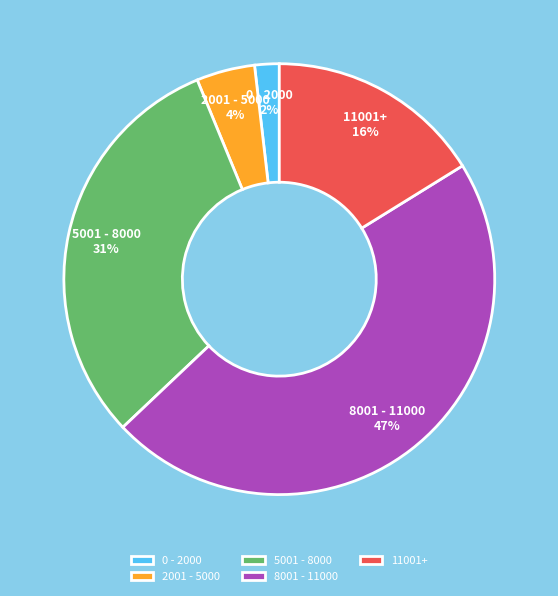

Combined, do 2001 - 5000 and 0 - 2000 account for over 50%?

No